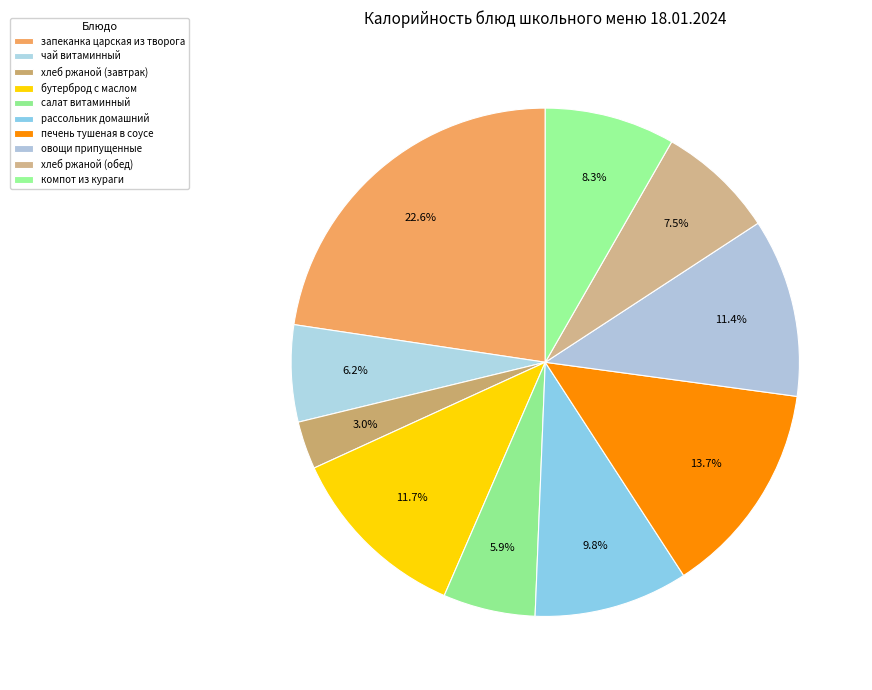

Which category has the biggest portion of the pie?

запеканка царская из творога